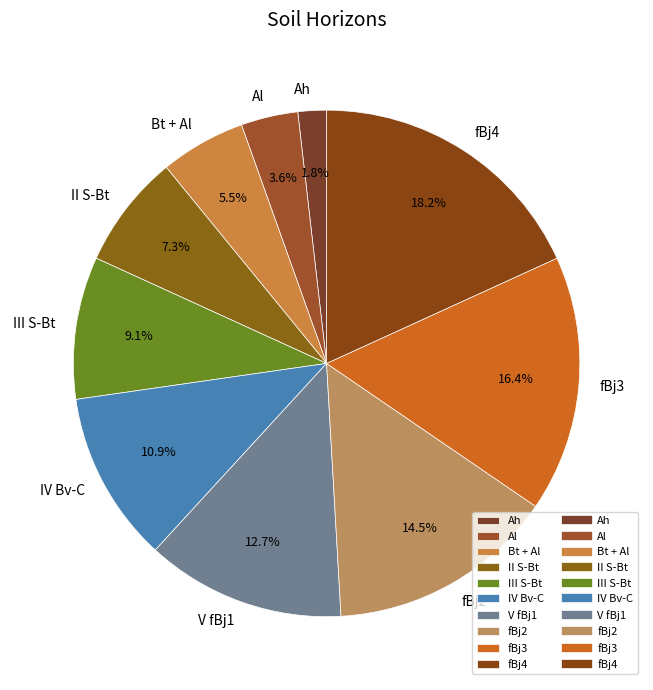

Count the number of slices in the pie.

10